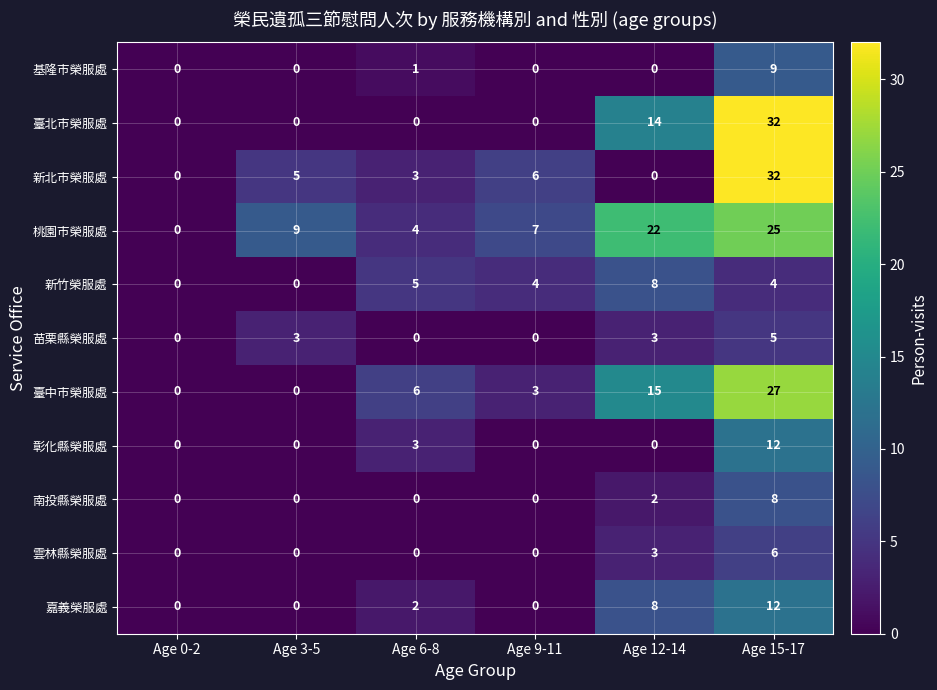

Read the 新北市榮服處 value at Age 9-11, to the nearest 10.

10